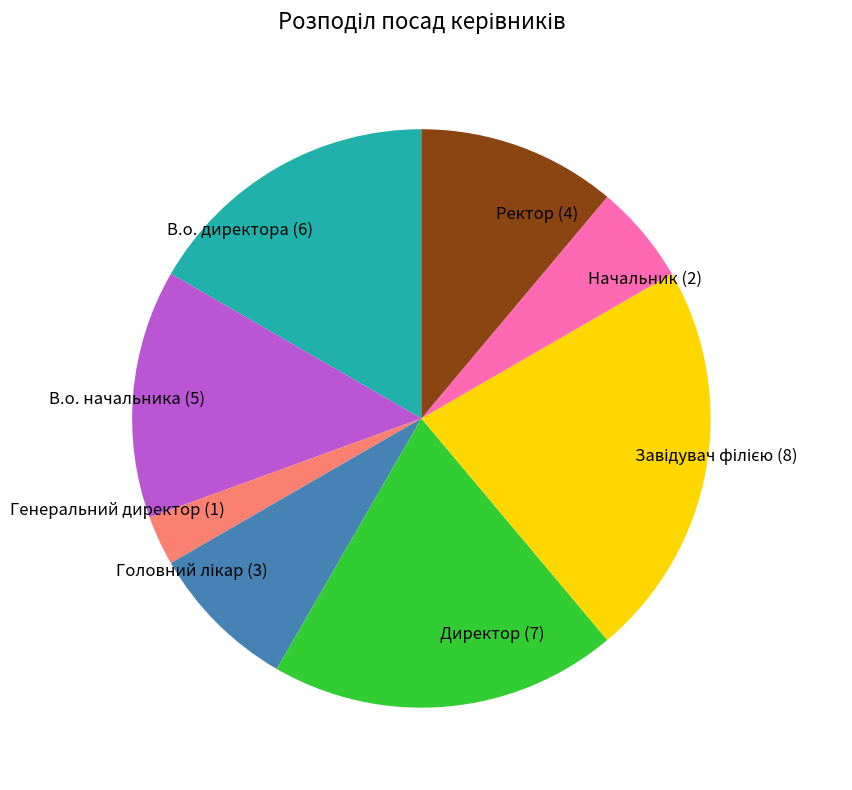

Is it true that Начальник (2) is 6% of the pie?

True